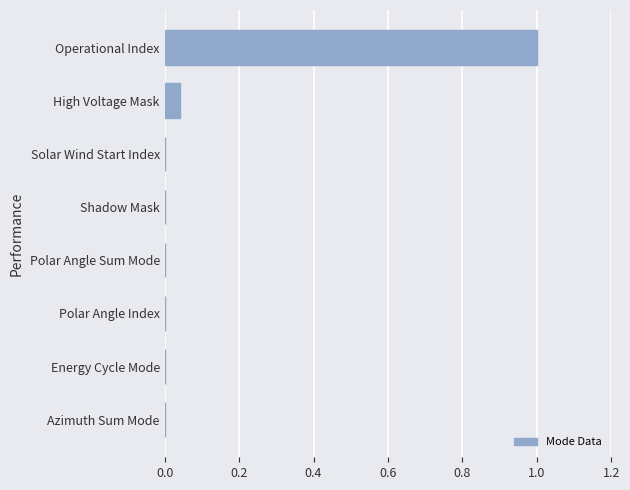

True or false: the data shows 0.0 at Energy Cycle Mode.

True